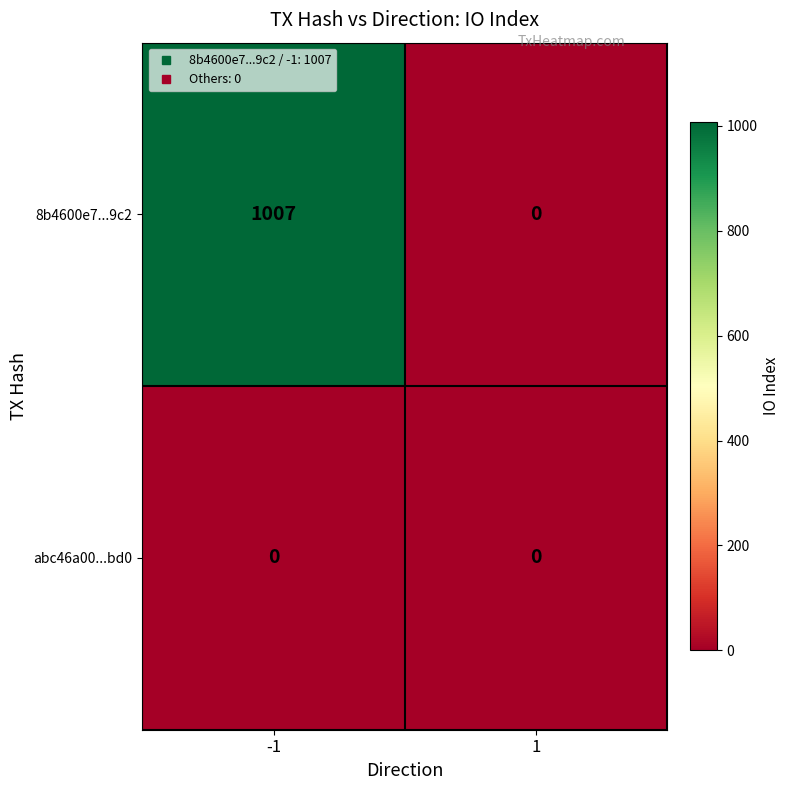

Which series has the largest total across all categories?

8b4600e7...9c2